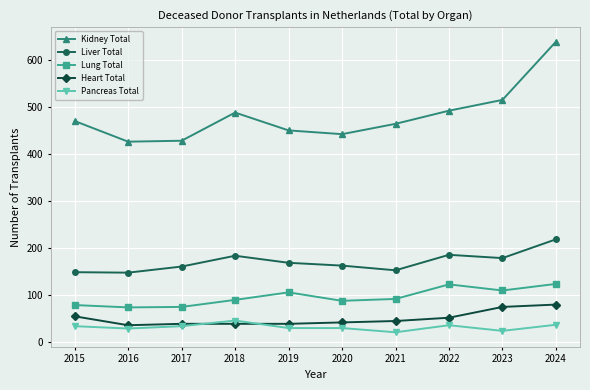

How many interior local peaks does the Kidney Total series have?

1